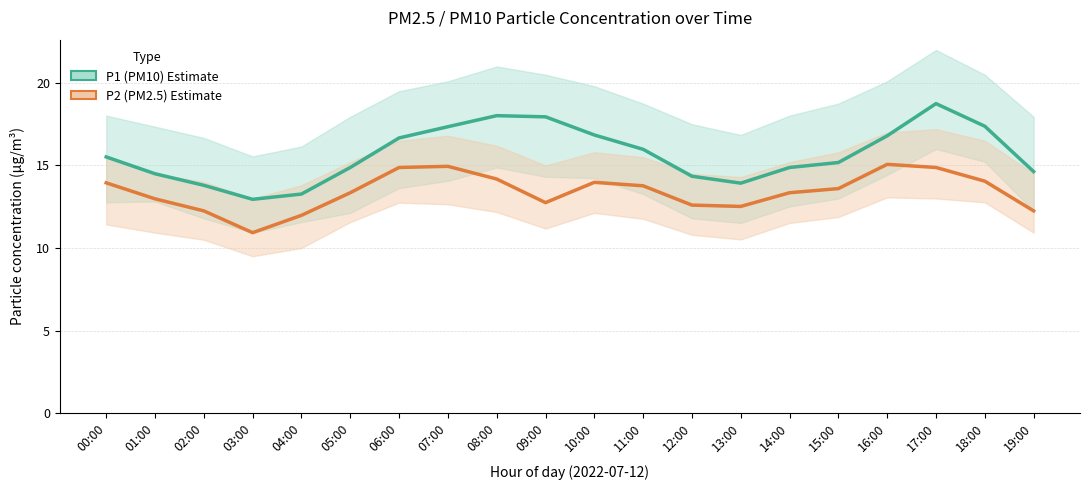

Does the chart have visible grid lines?

Yes